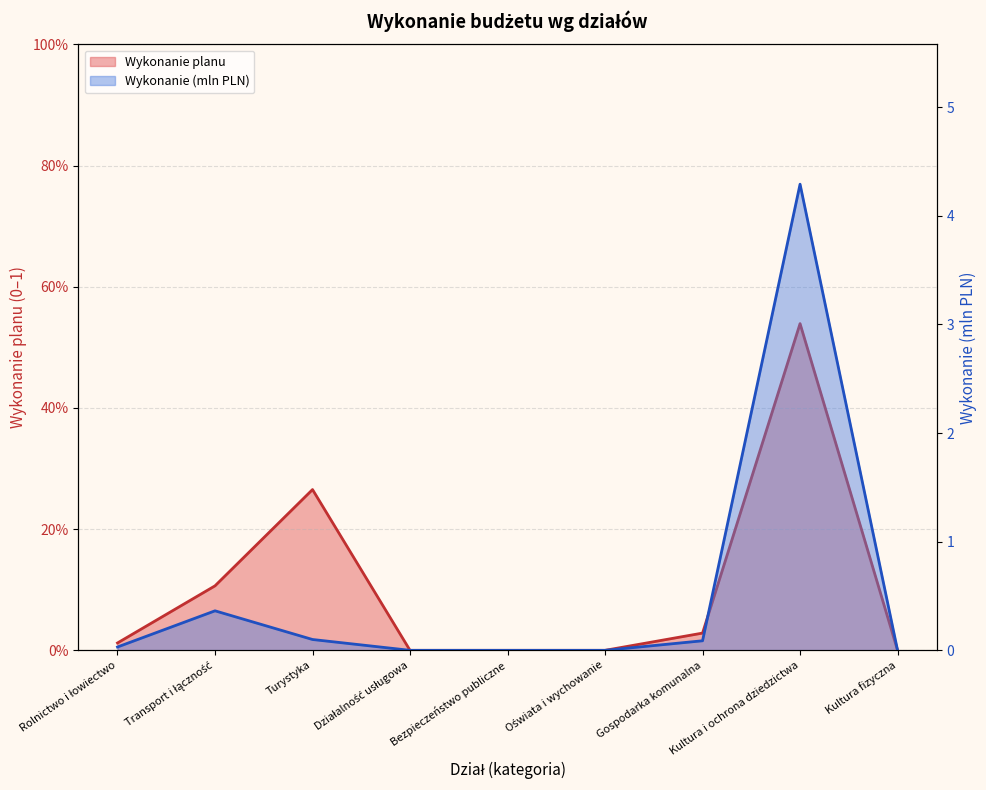

Rank the series by their average value, from highest to lowest.

Wykonanie, Wykonanie planu